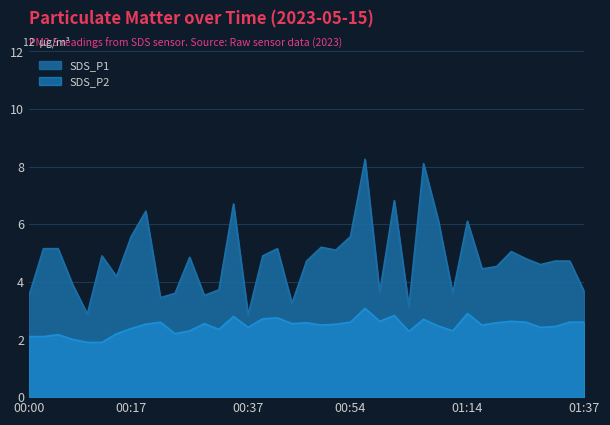

Reading left to right, list all the values displayed in this chart.

SDS_P1: 3.5	5.2	5.2	3.9	2.9	4.9	4.2	5.6	6.5	3.5	3.6	4.8	3.5	3.7	6.7	2.9	4.9	5.2	3.2	4.7	5.2	5.1	5.6	8.2	3.6	6.8	3.1	8.1	6.2	3.6	6.1	4.5	4.5	5.0	4.8	4.6	4.7	4.7	3.6
SDS_P2: 2.1	2.1	2.2	2.0	1.9	1.9	2.2	2.4	2.5	2.6	2.2	2.3	2.5	2.4	2.8	2.4	2.7	2.8	2.5	2.6	2.5	2.5	2.6	3.1	2.6	2.8	2.3	2.7	2.5	2.3	2.9	2.5	2.6	2.6	2.6	2.4	2.5	2.6	2.6